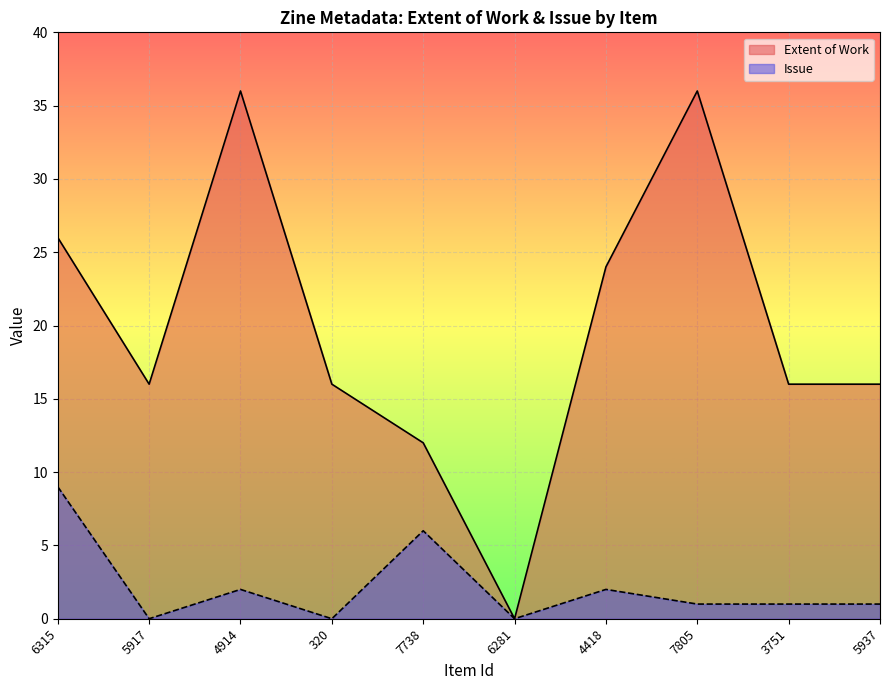

What is the value of the Extent of Work point at the 2nd from the left?

16